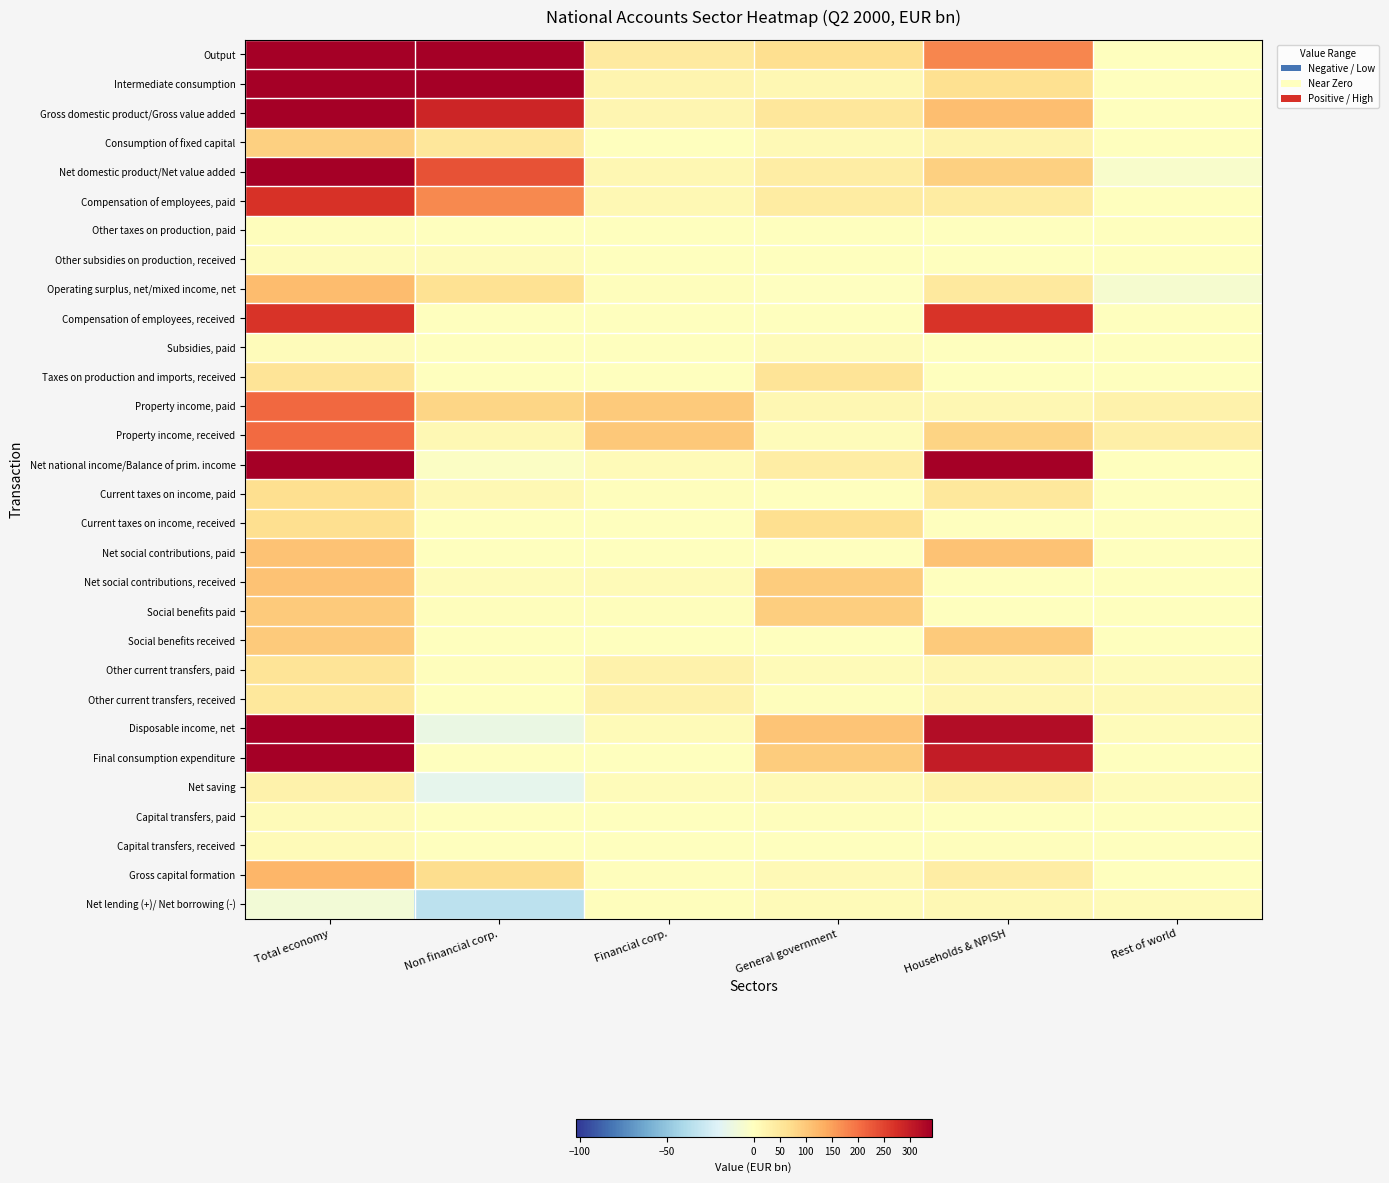

Rank the series by their maximum value, from highest to lowest.

Output, Gross domestic product/Gross value added, Intermediate consumption, Net national income/Balance of prim. income, Disposable income, net, Final consumption expenditure, Net domestic product/Net value added, Compensation of employees, paid, Compensation of employees, received, Property income, paid, Property income, received, Gross capital formation, Operating surplus, net/mixed income, net, Net social contributions, received, Net social contributions, paid, Social benefits paid, Social benefits received, Consumption of fixed capital, Current taxes on income, received, Current taxes on income, paid, Taxes on production and imports, received, Other current transfers, paid, Other current transfers, received, Net saving, Net lending (+)/ Net borrowing (-), Capital transfers, paid, Capital transfers, received, Subsidies, paid, Other subsidies on production, received, Other taxes on production, paid